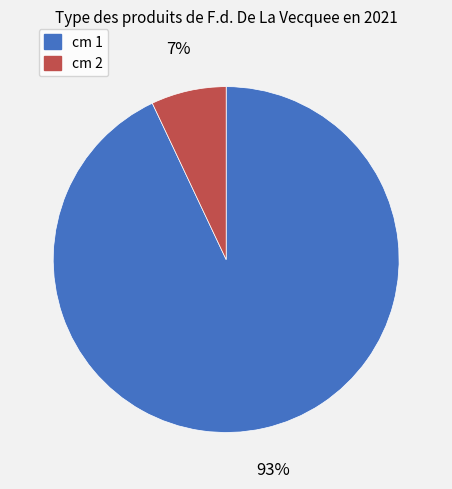

Combined, do cm 1 and cm 2 account for over 50%?

Yes